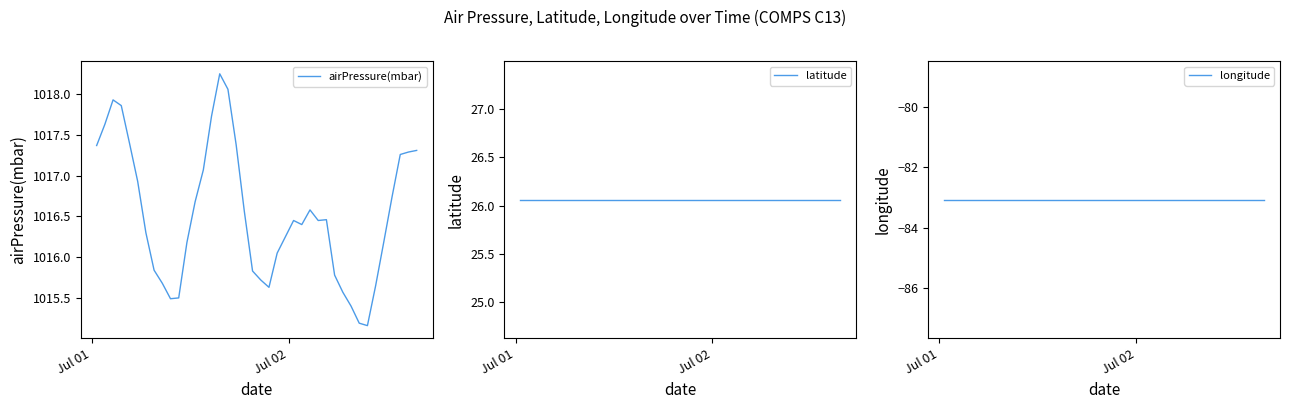

Does the chart have visible grid lines?

No